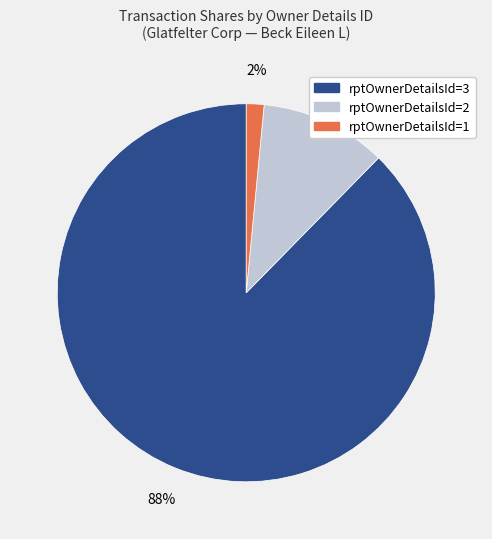

How many slices are in this pie chart?

3